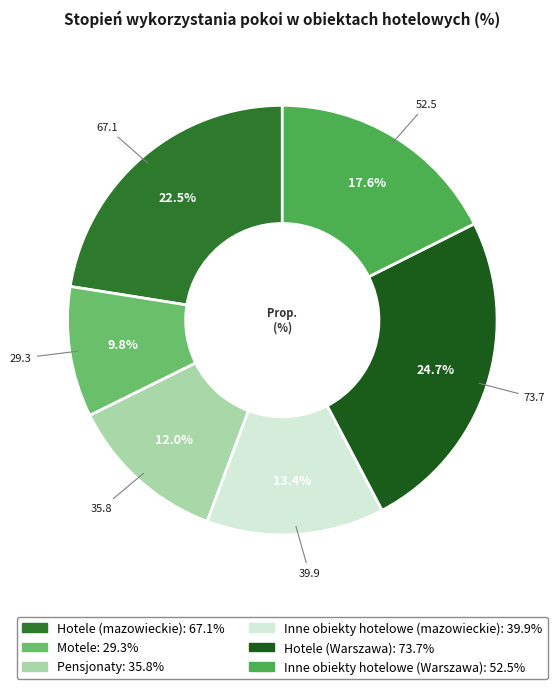

Combined, do Inne obiekty hotelowe (mazowieckie) and Hotele (Warszawa) account for over 50%?

No